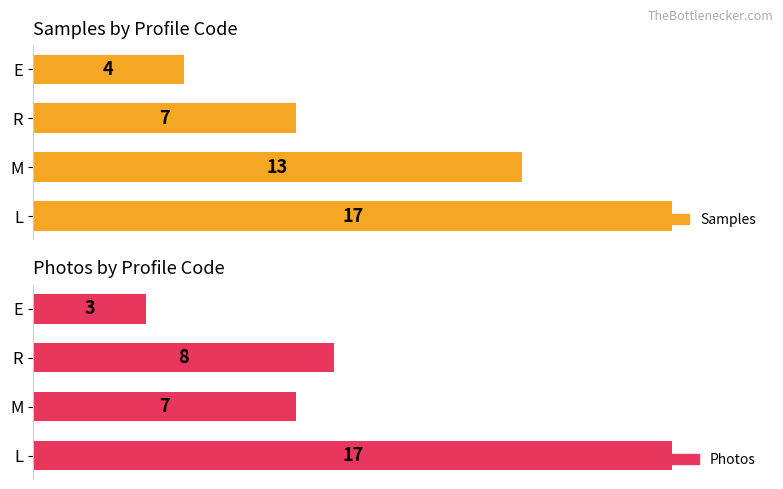

What is the difference between the maximum and second lowest values in the Photos series?

10